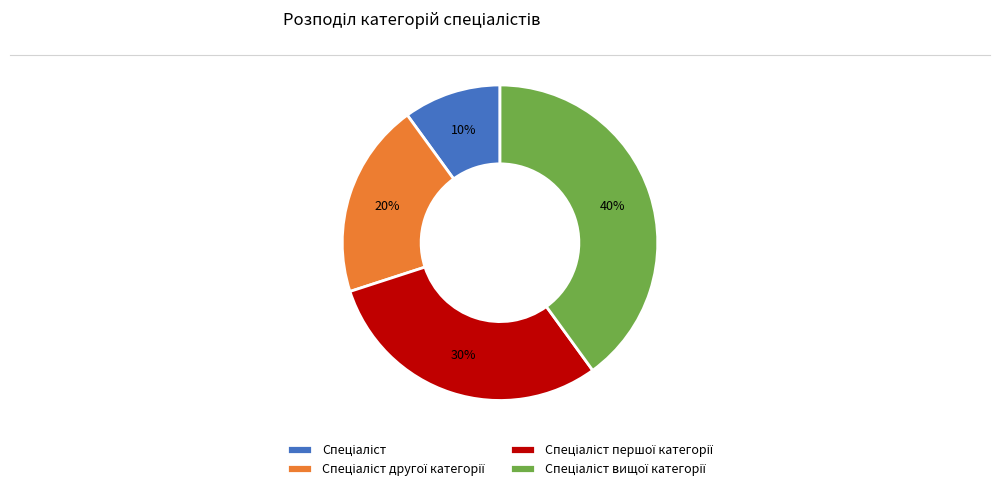

Does any single category account for the majority?

No